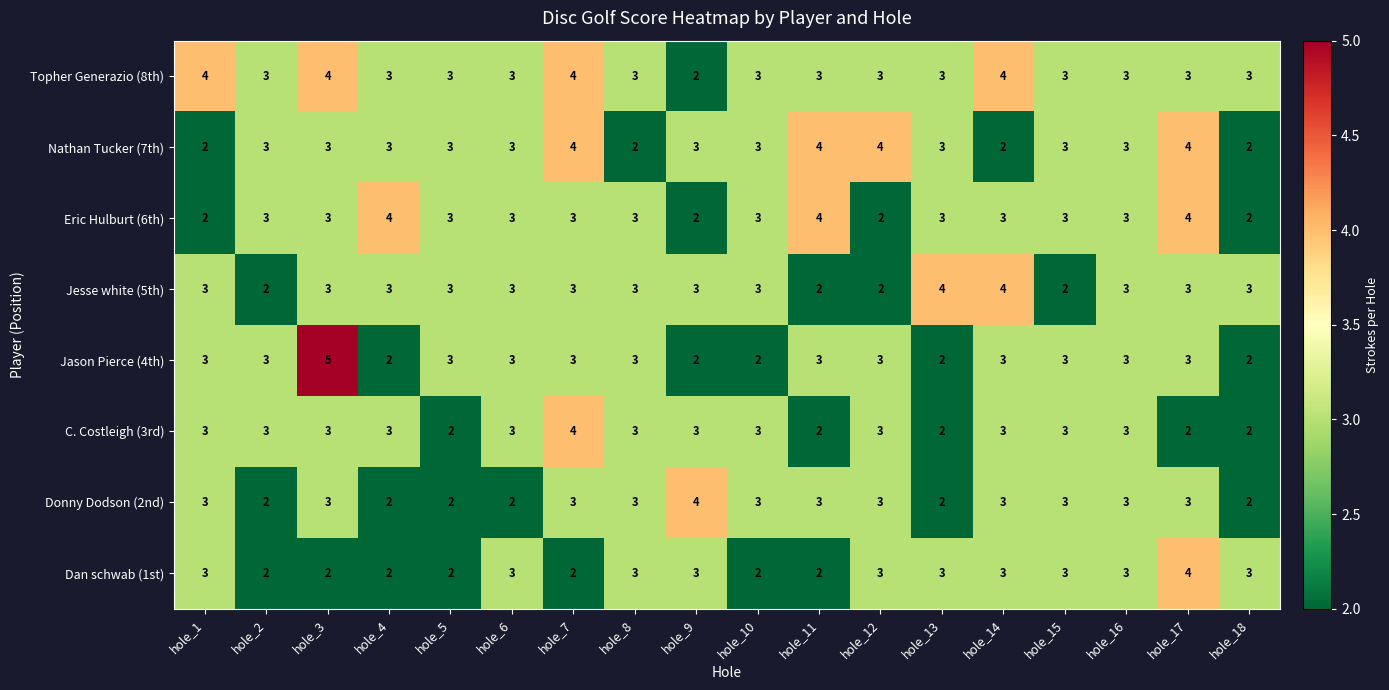

What value does the Nathan Tucker (7th) series have at hole_13?

3